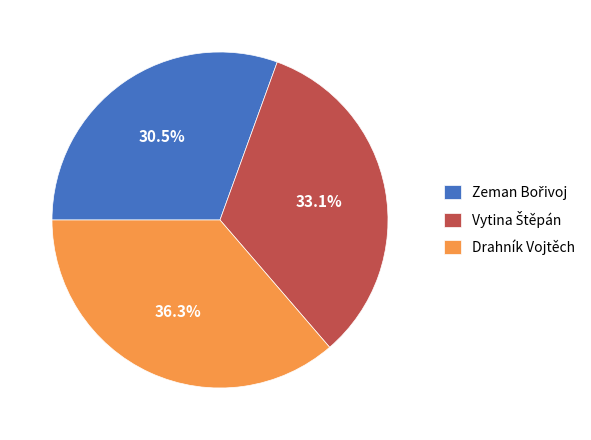

Is there any slice that represents more than half of the pie?

No